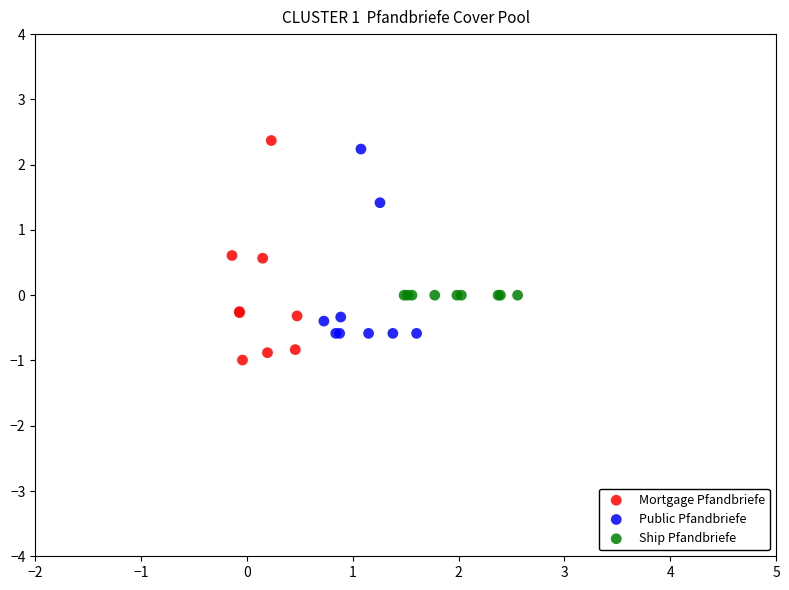

Which series contains the lowest Y value?

Mortgage Pfandbriefe